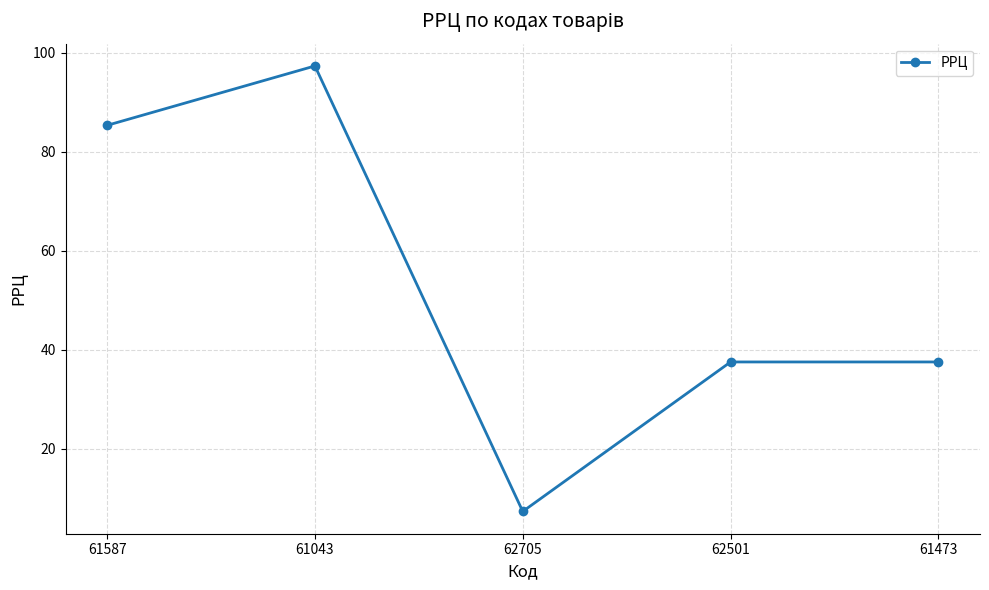

The value at 61473 is 55.2. True or false?

False